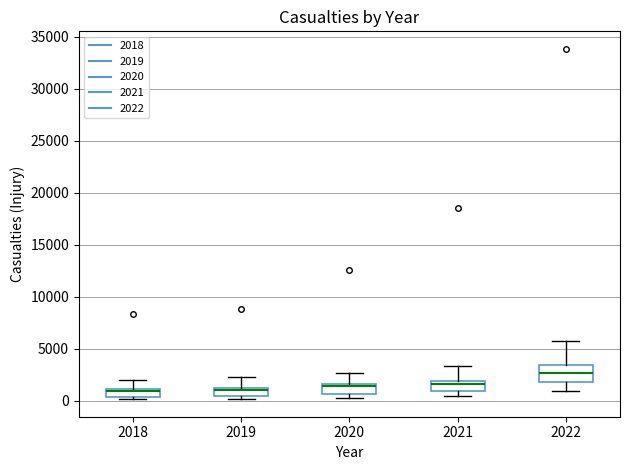

Where is the lower edge of the box at x = 2018 on the y-axis? The values are not printed on the chart, so give them approximately, as read against the axis.

500